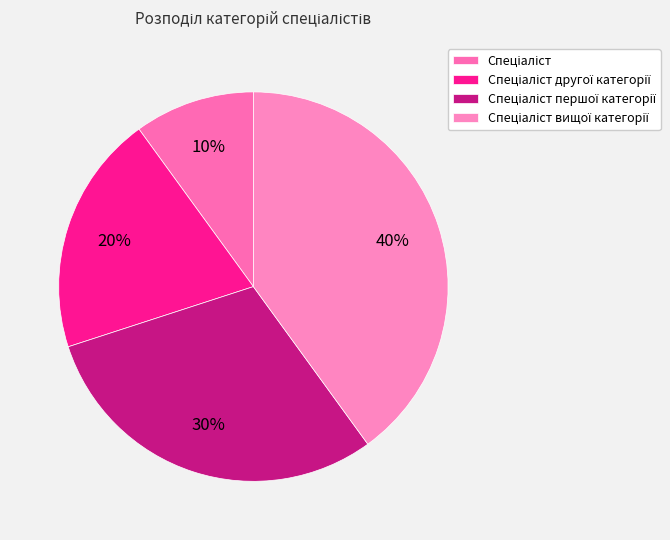

What percentage is the Спеціаліст першої категорії slice, to the nearest percent?

30%